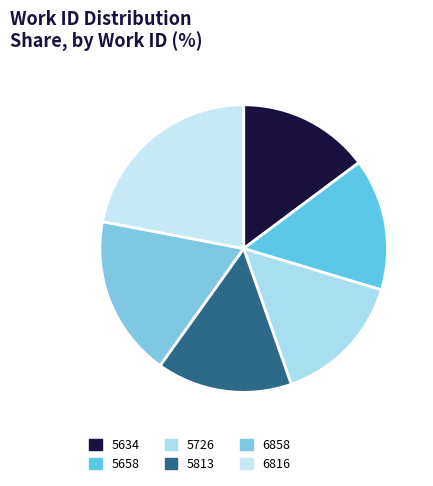

Between 5658 and 6816, which is larger?

6816